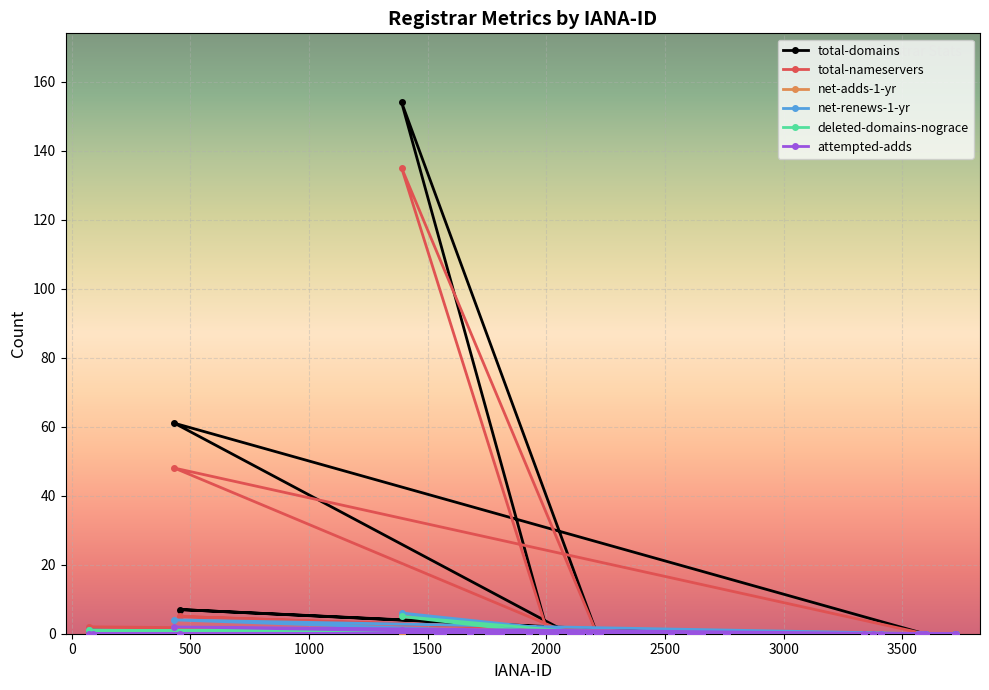

Which series has the widest spread of values?

total-domains